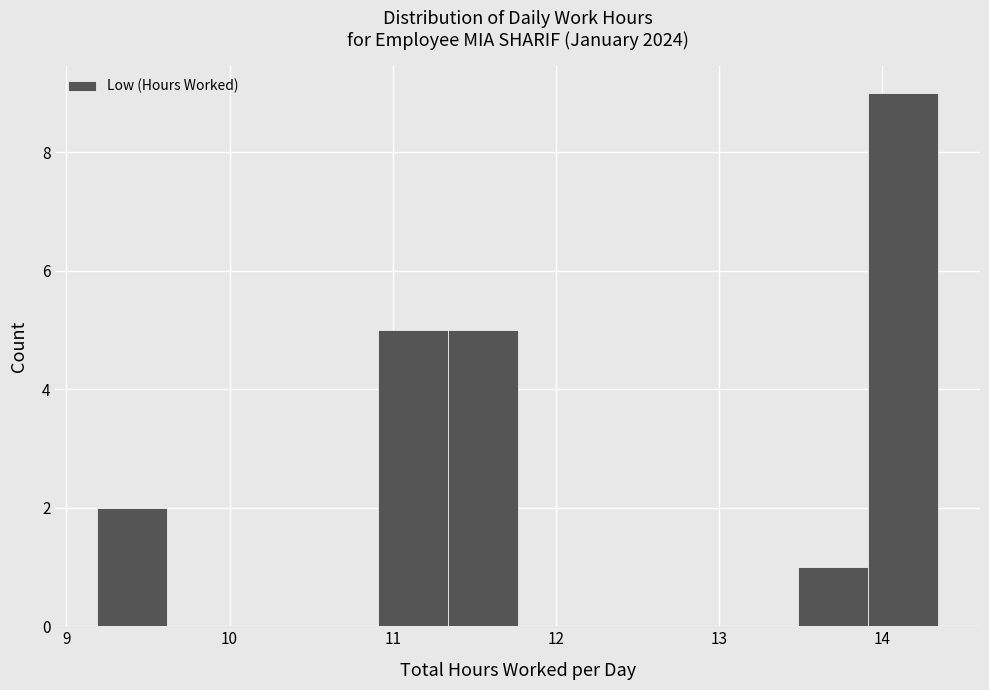

Reading left to right, list every bar in this chart as the range it spans on the x-axis followed by its height. Neither the bar edges nor the heights are printed on the chart, so give them approximately, as read against the axes.

9.2 to 9.6: 2
9.6 to 10.0: 0
10.0 to 10.5: 0
10.5 to 10.9: 0
10.9 to 11.3: 5
11.3 to 11.8: 5
11.8 to 12.2: 0
12.2 to 12.6: 0
12.6 to 13.1: 0
13.1 to 13.5: 0
13.5 to 13.9: 1
13.9 to 14.3: 9